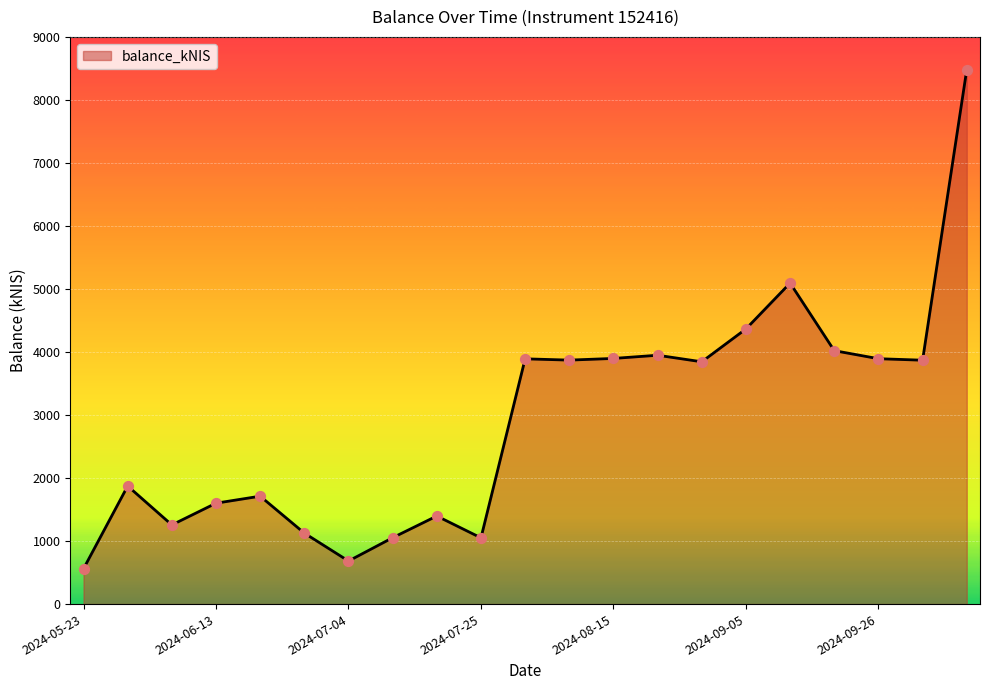

What is the minimum value shown in the chart?

560.8